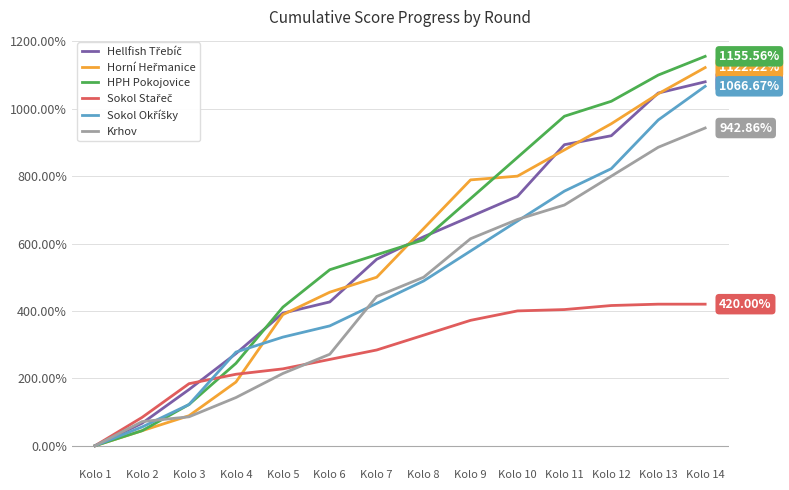

Which series has the largest range (max minus min)?

HPH Pokojovice